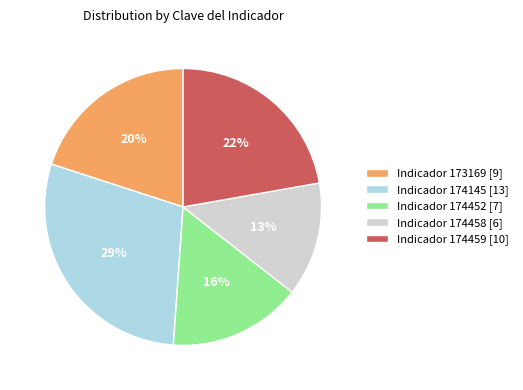

Is the sum of Indicador 174452 [7] and Indicador 174459 [10] greater than half?

No